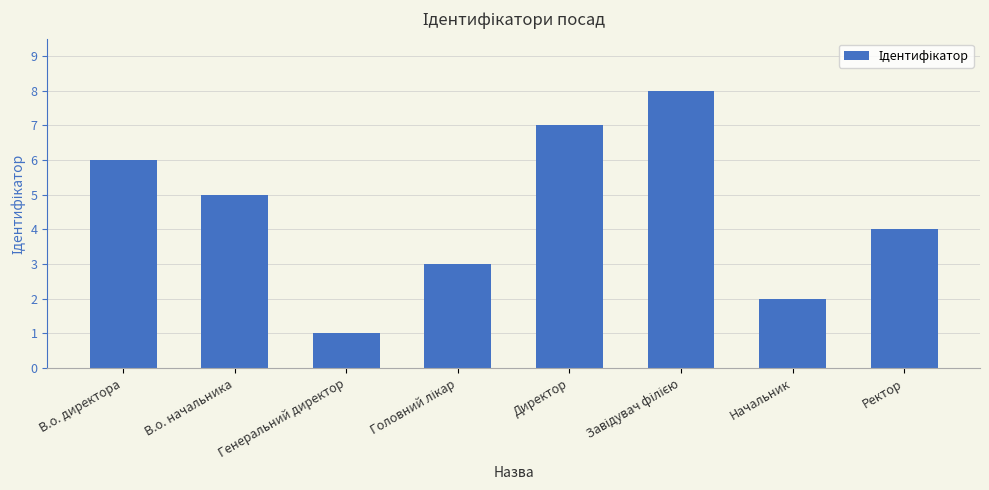

The value at Начальник is 1. True or false?

False